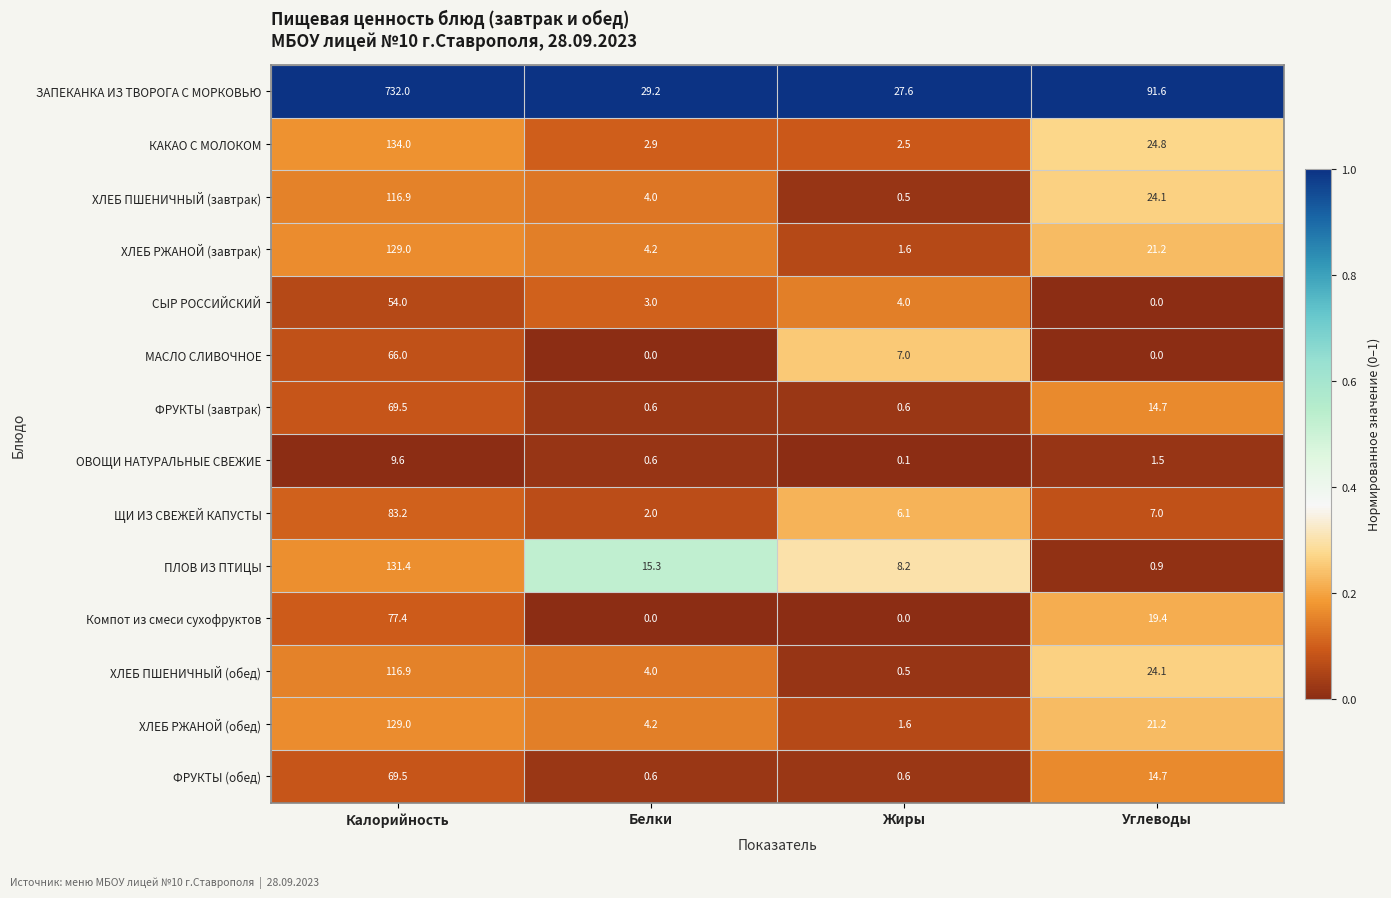

True or false: ФРУКТЫ (обед) has a value of 23.1 at Углеводы.

False